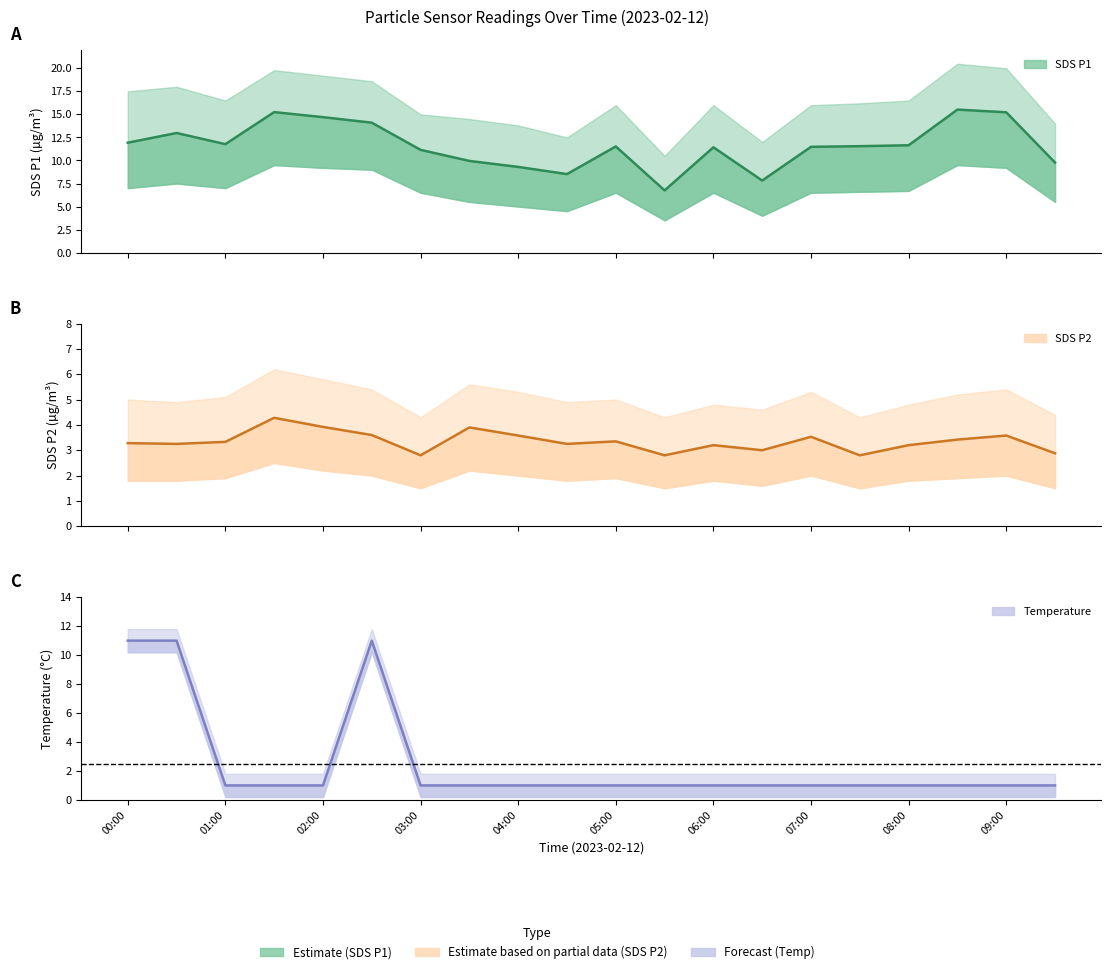

What is the total value across all series at 05:30?

10.6